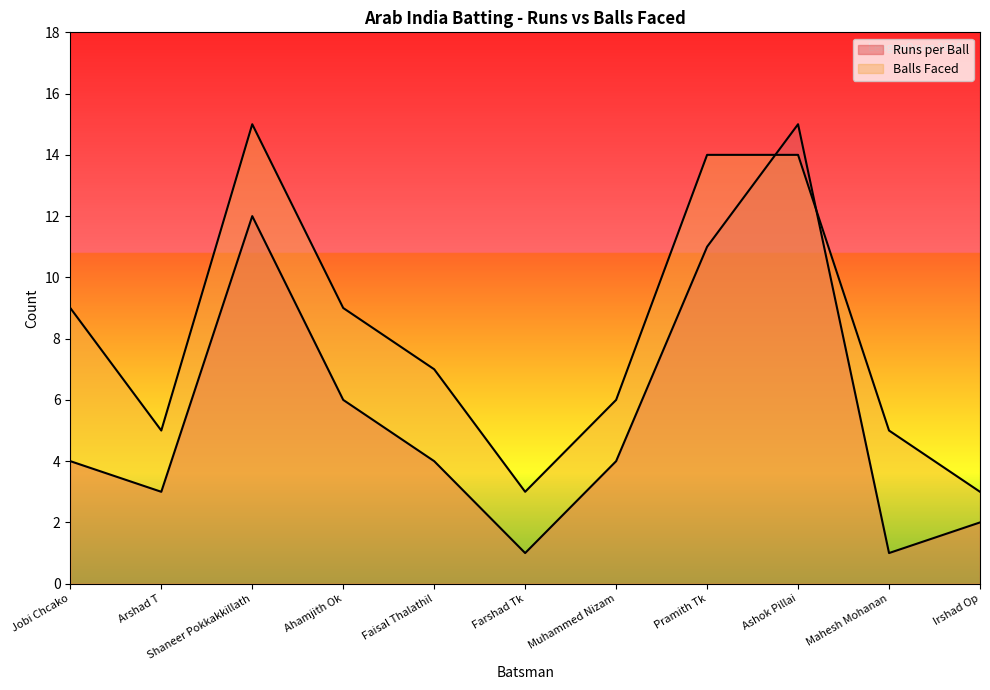

How many interior local valleys does the Balls Faced series have?

2